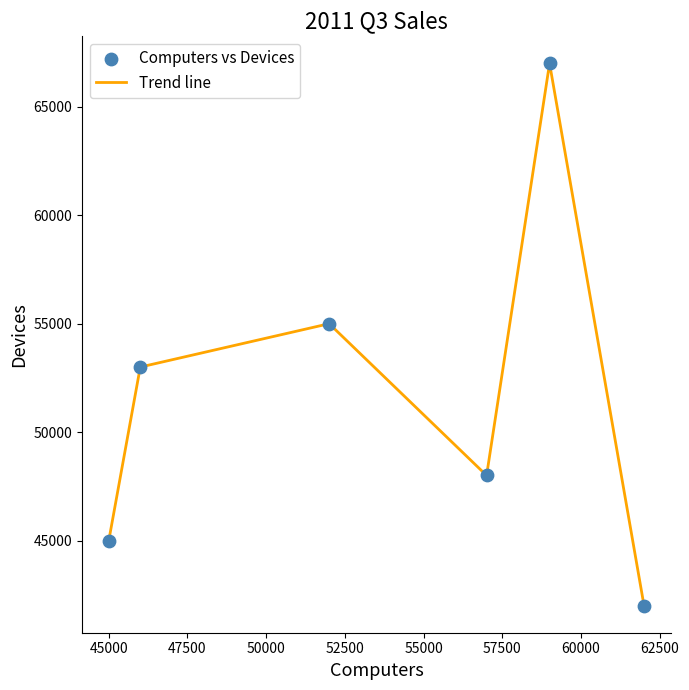

True or false: the data has more than 1 interior local peaks.

True